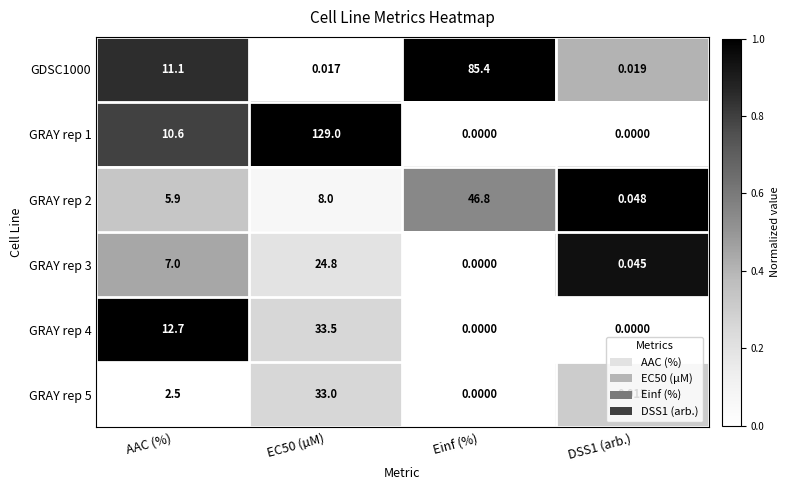

Which label corresponds to the largest value in the chart?

EC50 (µM)